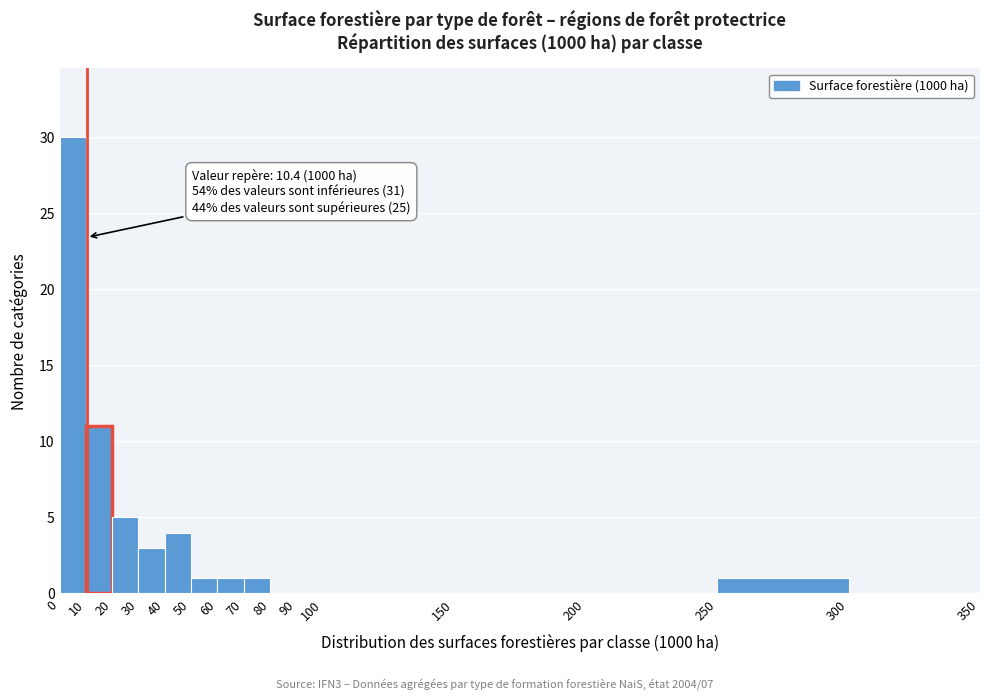

Which range on the x-axis has the tallest bar?

0 to 10